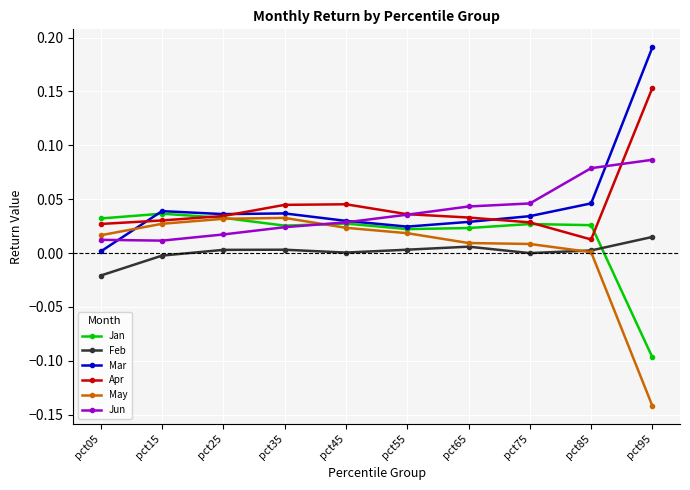

What are all the series names shown in the legend?

Jan, Feb, Mar, Apr, May, Jun